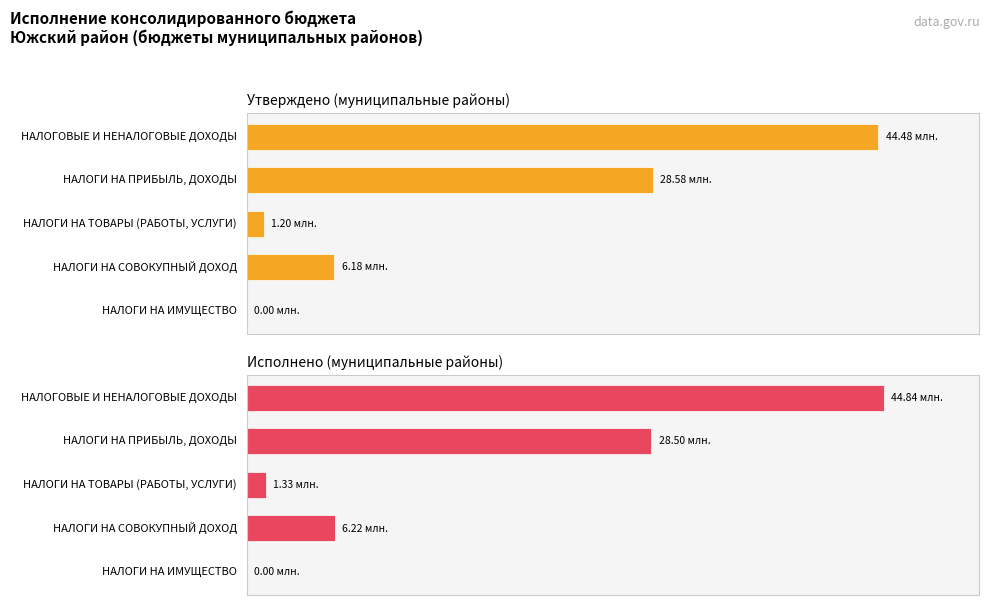

Between 1 and 4, which series saw the biggest shift?

Утверждено (муниципальные районы)